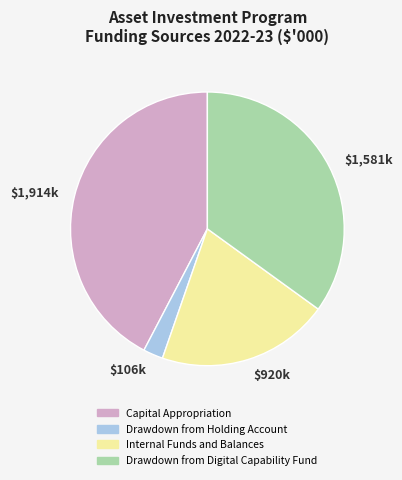

Does any single category account for the majority?

No